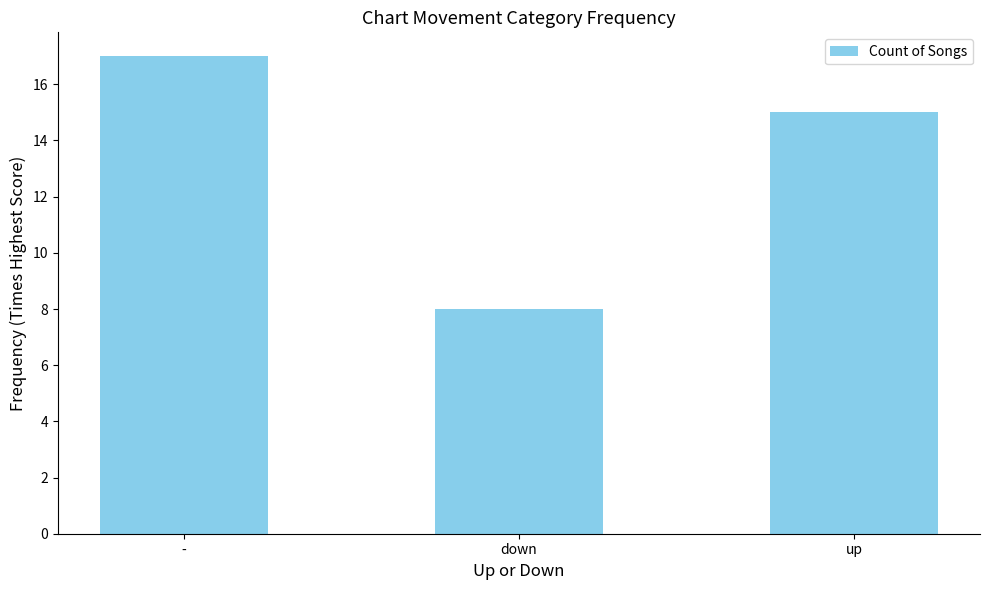

List the labels in order of value, smallest first.

down, up, -